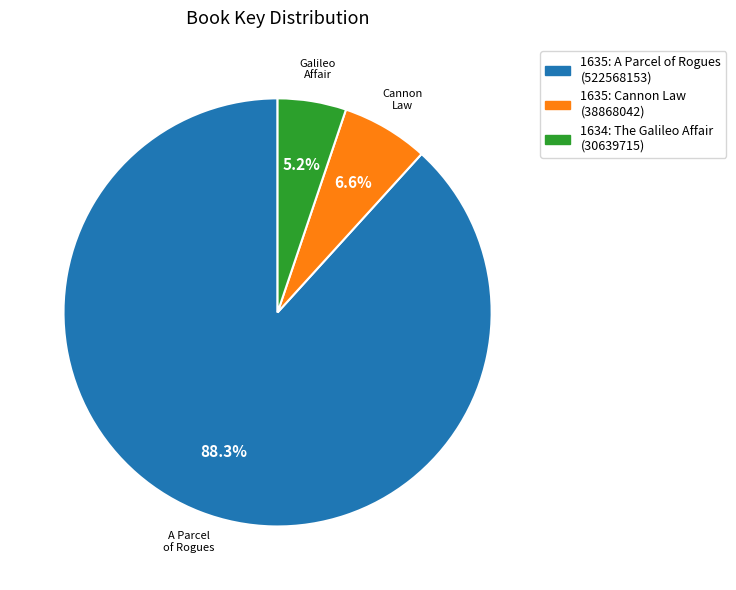

Between 1635: A Parcel of Rogues and 1635: Cannon Law, which is larger?

1635: A Parcel of Rogues